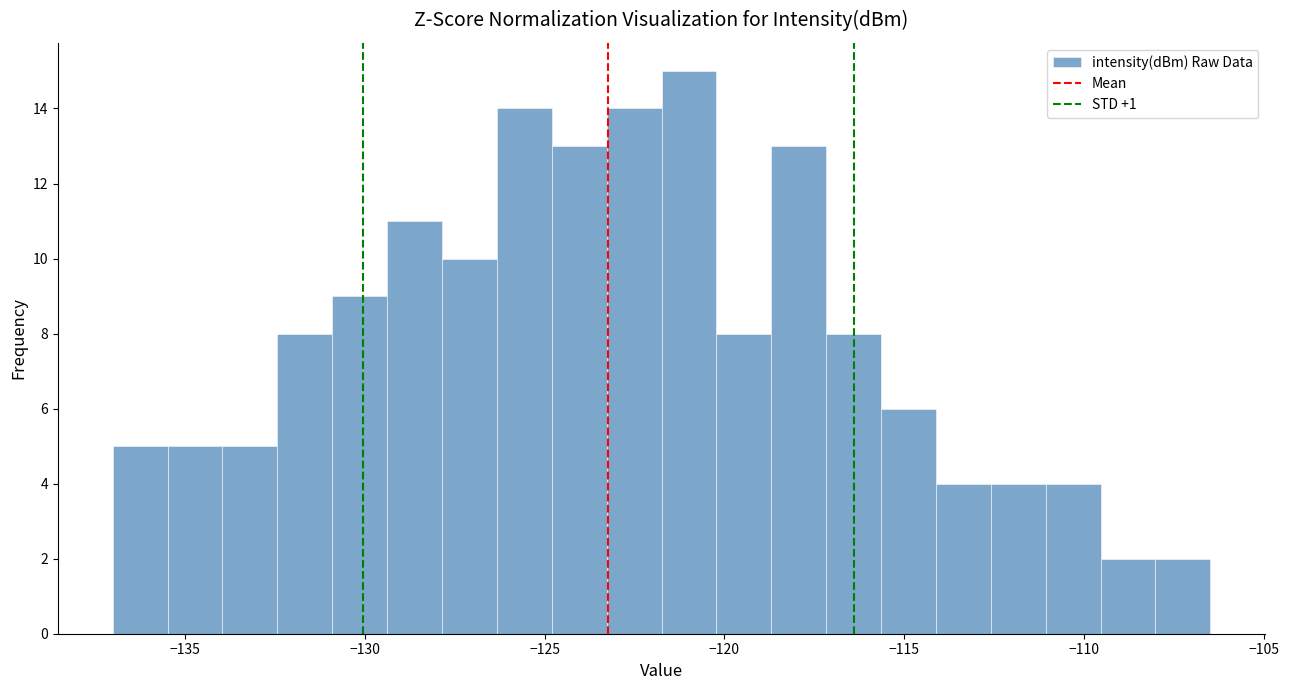

Around what value on the x-axis is the tallest bar? Give the approximate position of its centre, as read against the axis.

-121.0